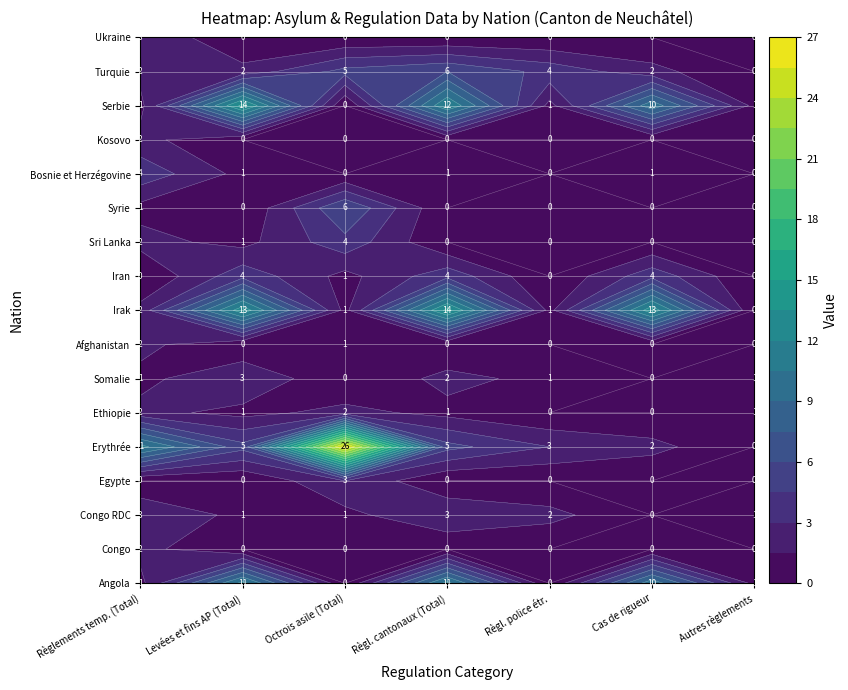

Read the Irak value at 3.

14